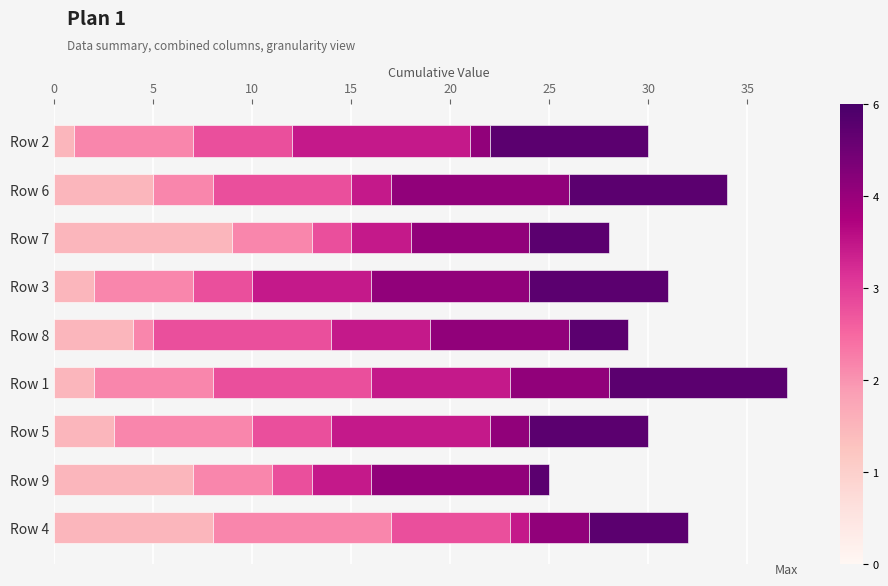

The col_5 series shows 2 at Row 6. True or false?

False